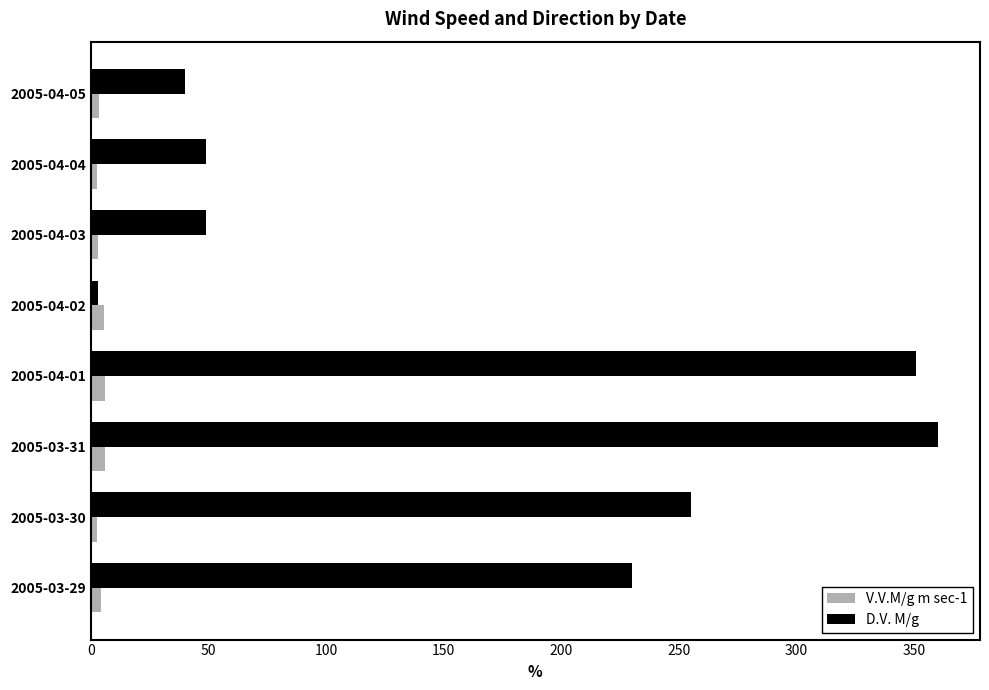

List the series in order of their overall mean, highest first.

D.V. M/g, V.V.M/g m sec-1